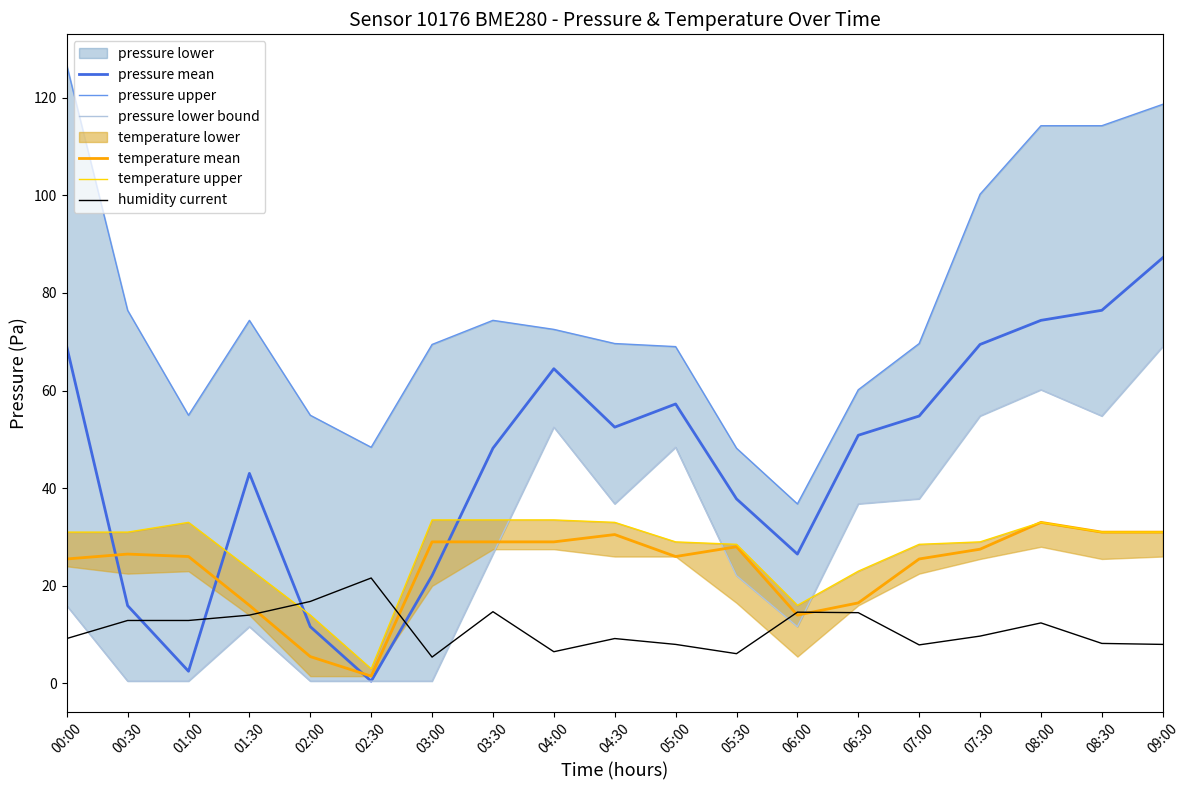

What is the approximate value of temperature mean at 03:00?

29.0